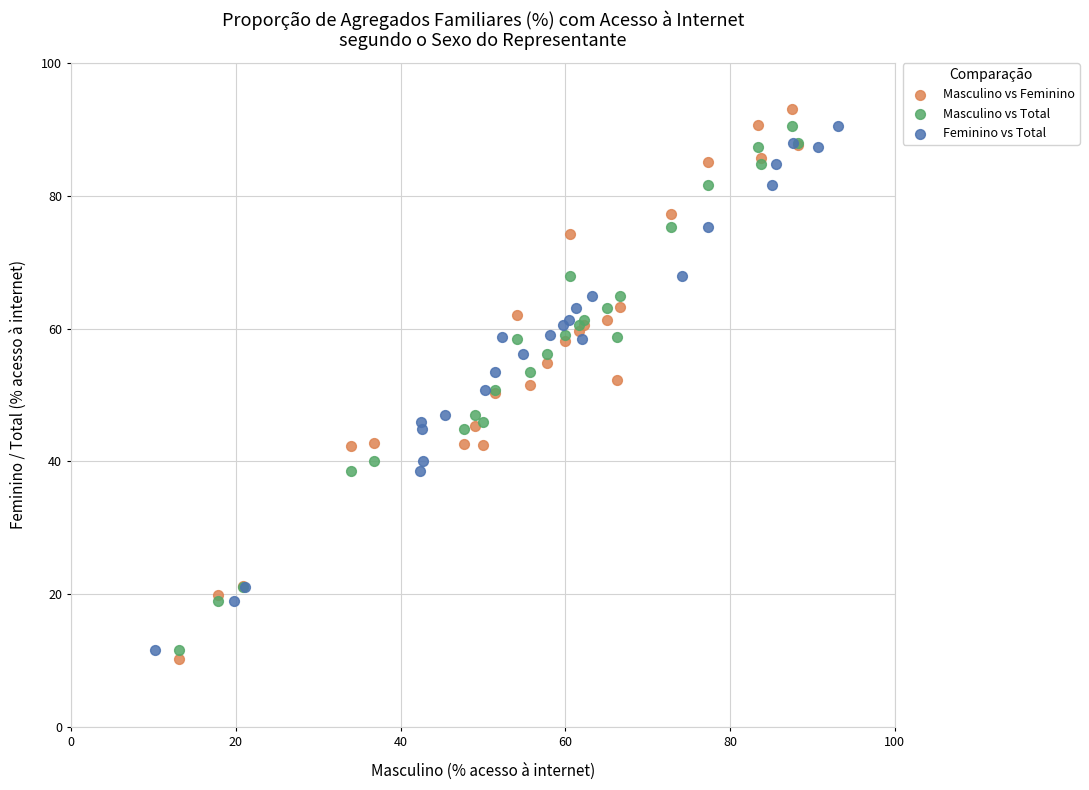

Which series reaches the minimum Y coordinate?

Masculino vs Feminino